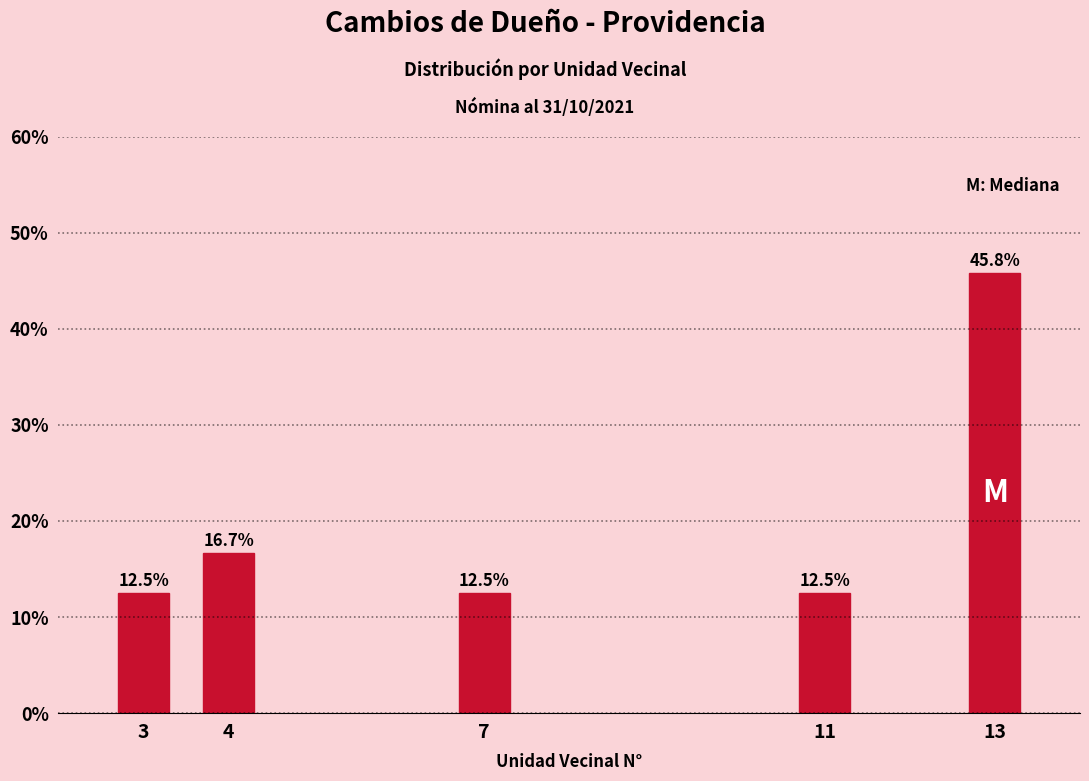

Reading left to right, extract all data points from this chart.

3=12.5	4=16.7	7=12.5	11=12.5	13=45.8